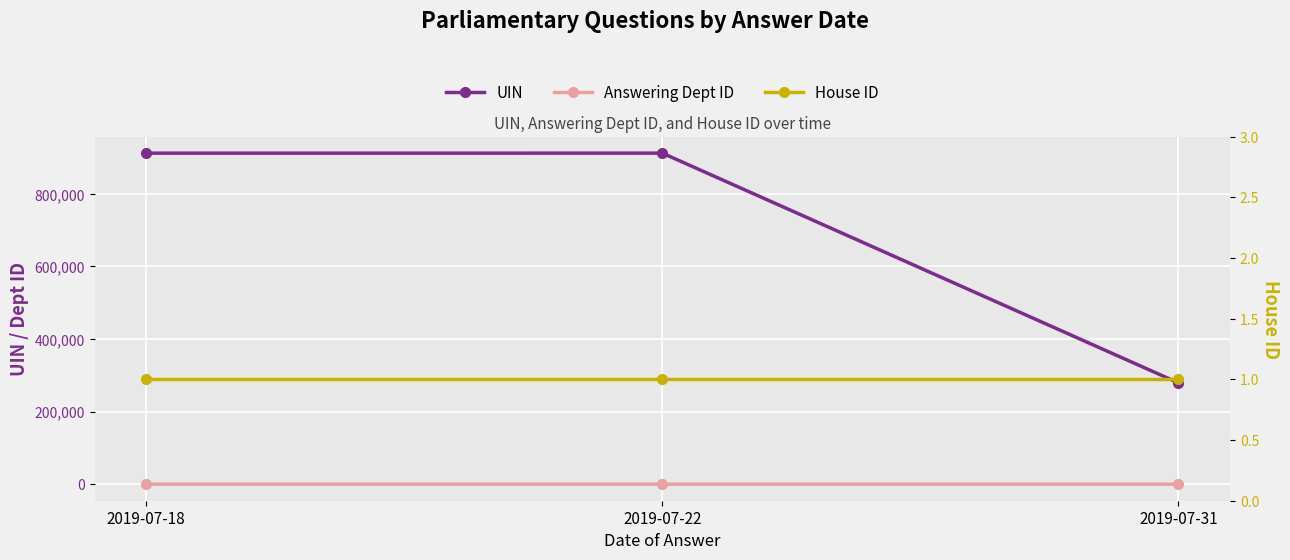

At which category is the sum across all series the highest?

2019-07-22